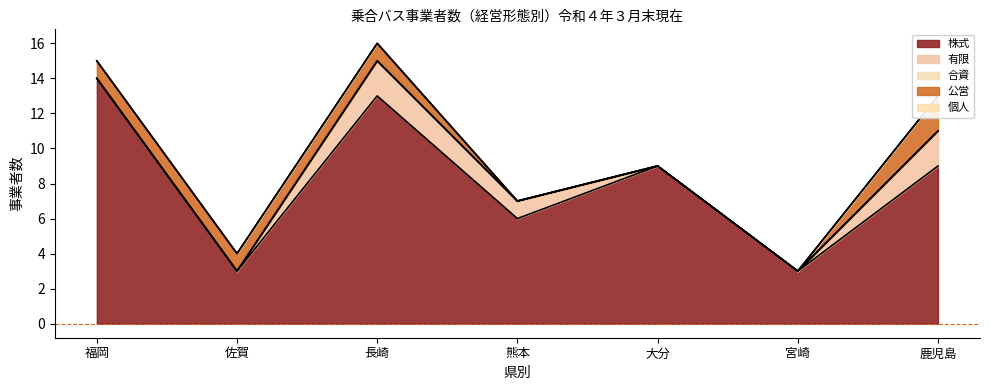

Reading right to left, extract all data points from this chart.

株式: 9	3	9	6	13	3	14
有限: 2	0	0	1	2	0	0
合資: 0	0	0	0	0	0	0
公営: 2	0	0	0	1	1	1
個人: 0	0	0	0	0	0	0